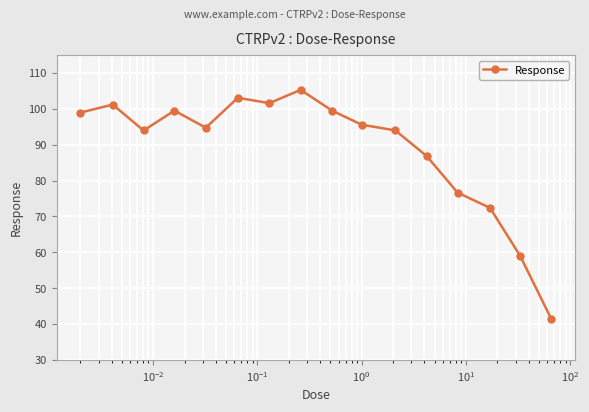

How many points are higher than both their immediate neighbors (excluding endpoints)?

4